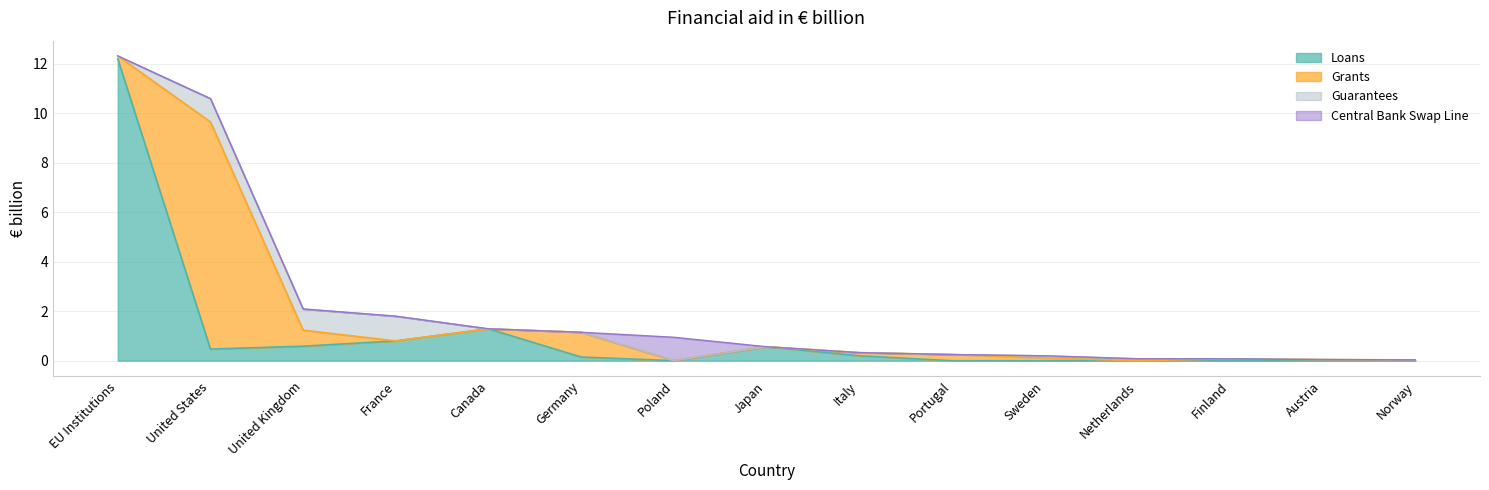

At which label does Central Bank Swap Line reach its minimum?

EU Institutions